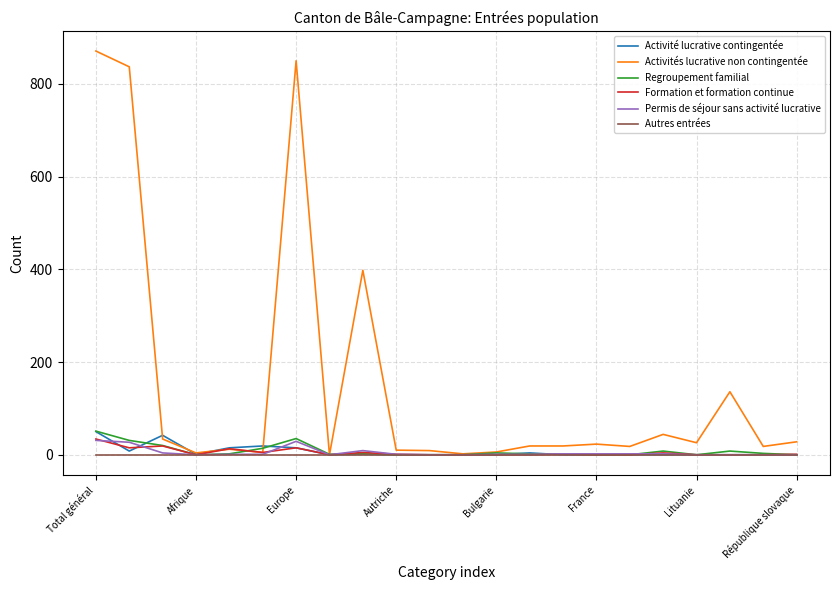

What is the greatest value displayed?

871